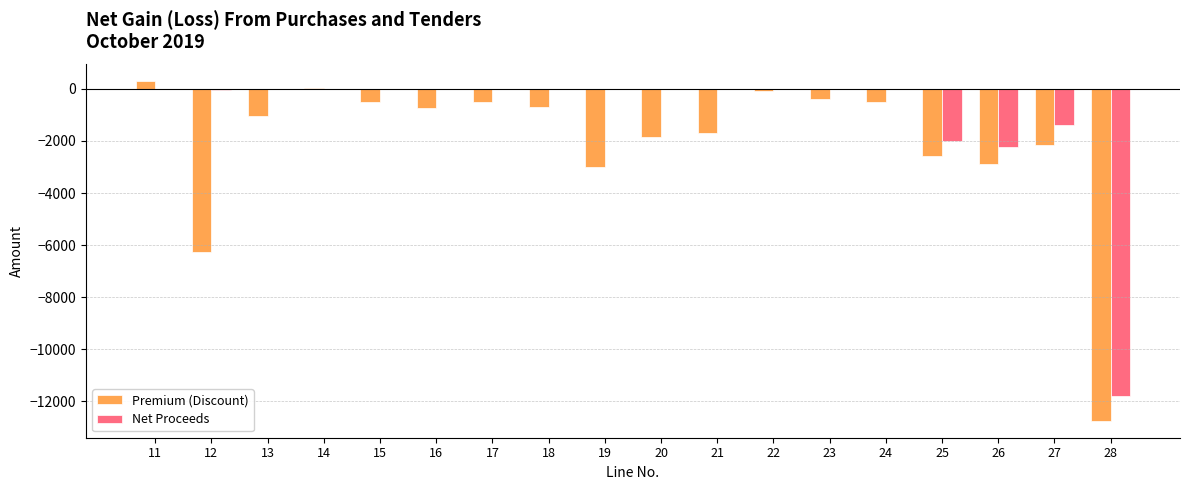

Count the number of data series in this chart.

2